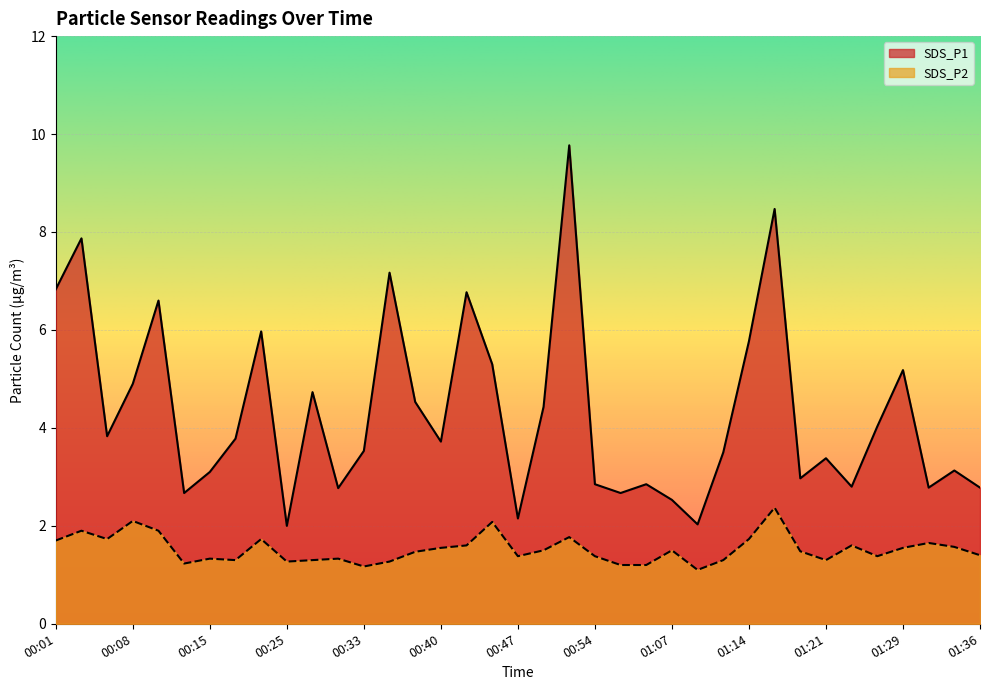

How many lines are shown in the chart?

2